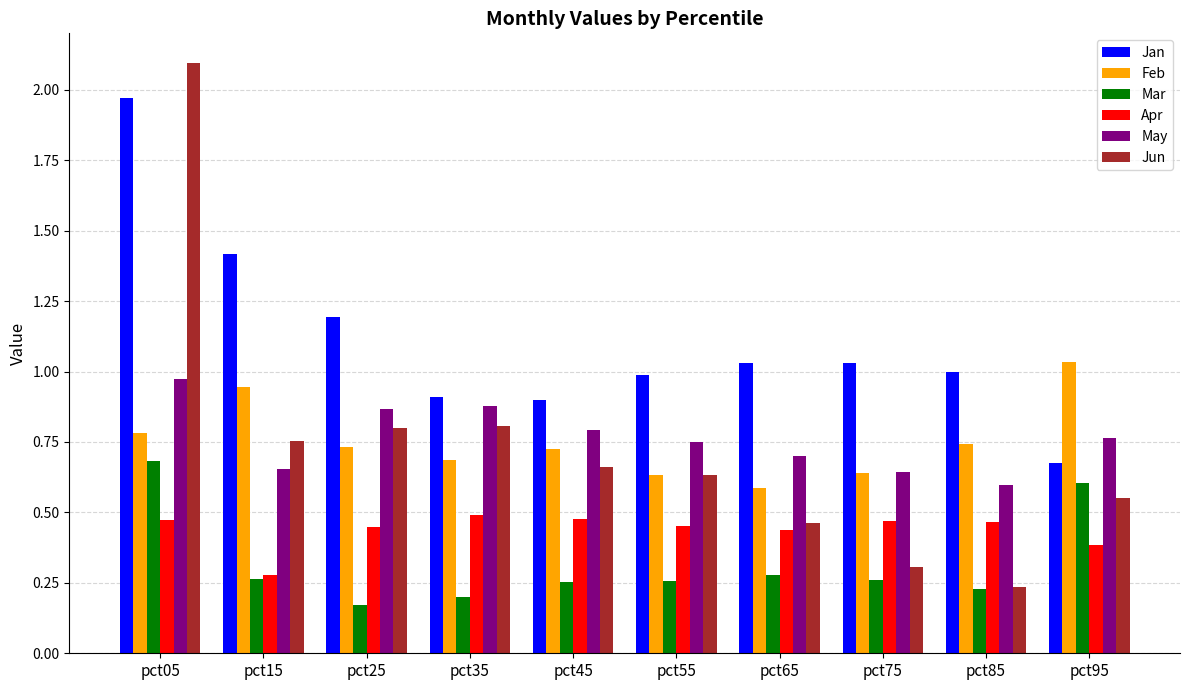

Between pct55 and pct85, which series saw the biggest shift?

Jun